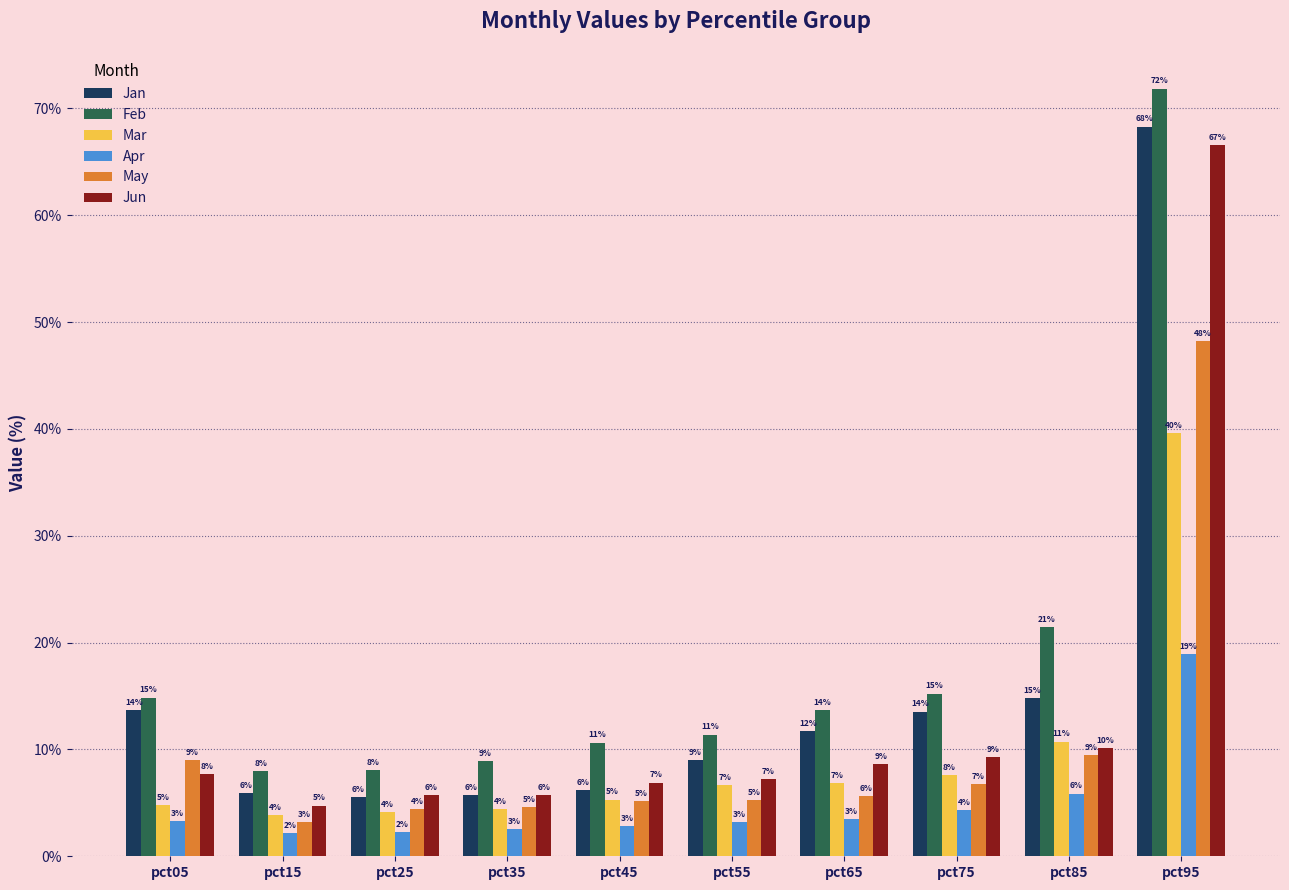

Reading left to right, extract all data points from this chart.

Jan: pct05=13.7	pct15=5.9	pct25=5.6	pct35=5.7	pct45=6.2	pct55=9.0	pct65=11.7	pct75=13.5	pct85=14.8	pct95=68.3
Feb: pct05=14.9	pct15=8.0	pct25=8.0	pct35=8.9	pct45=10.6	pct55=11.4	pct65=13.7	pct75=15.2	pct85=21.5	pct95=71.8
Mar: pct05=4.8	pct15=3.9	pct25=4.1	pct35=4.5	pct45=5.3	pct55=6.6	pct65=6.9	pct75=7.6	pct85=10.7	pct95=39.6
Apr: pct05=3.3	pct15=2.1	pct25=2.3	pct35=2.6	pct45=2.8	pct55=3.2	pct65=3.5	pct75=4.3	pct85=5.9	pct95=18.9
May: pct05=9.0	pct15=3.2	pct25=4.4	pct35=4.6	pct45=5.2	pct55=5.3	pct65=5.7	pct75=6.8	pct85=9.5	pct95=48.2
Jun: pct05=7.7	pct15=4.7	pct25=5.7	pct35=5.7	pct45=6.9	pct55=7.2	pct65=8.6	pct75=9.3	pct85=10.1	pct95=66.6